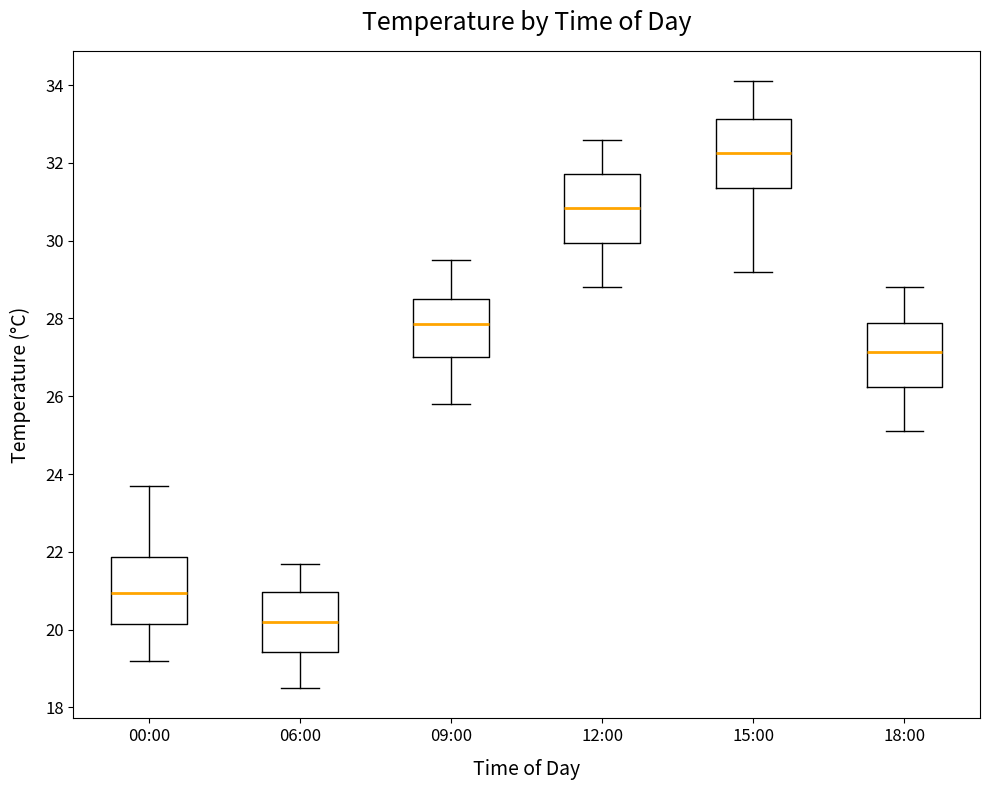

Reading left to right, read every box against the y-axis: the position of its median line, the range the box covers, and the ends of its whiskers. The values are not printed on the chart, so give them approximately, as read against the axis.

00:00: median 21.0, box 20.2 to 21.8, whiskers 19.2 to 23.8
06:00: median 20.2, box 19.4 to 21.0, whiskers 18.6 to 21.8
09:00: median 27.8, box 27.0 to 28.6, whiskers 25.8 to 29.6
12:00: median 30.8, box 30.0 to 31.8, whiskers 28.8 to 32.6
15:00: median 32.2, box 31.4 to 33.2, whiskers 29.2 to 34.2
18:00: median 27.2, box 26.2 to 27.8, whiskers 25.2 to 28.8